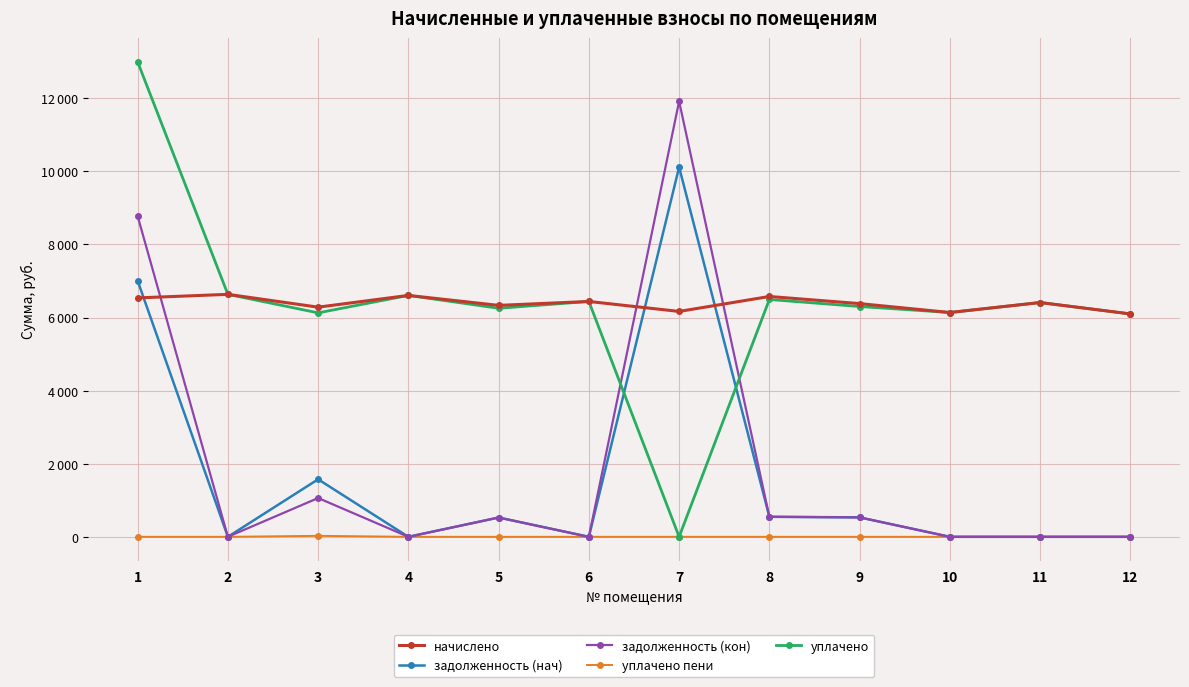

The value of задолженность (кон) at 6 is 0.0. True or false?

True